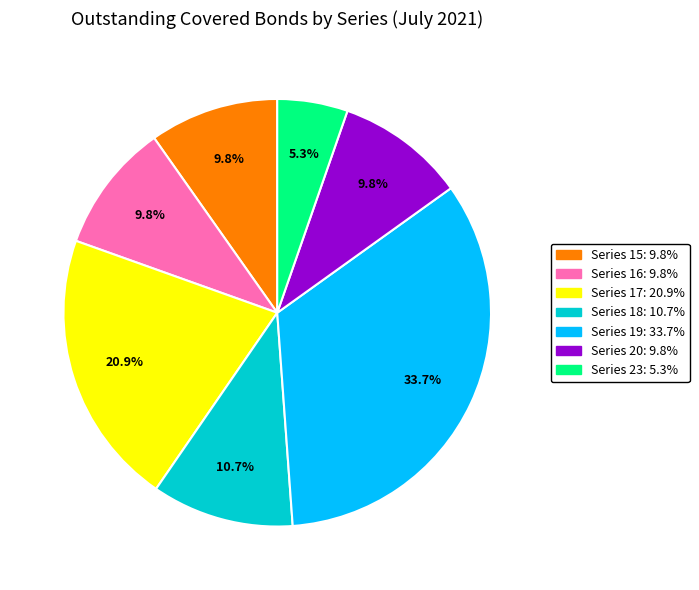

What is the smallest slice in the pie chart?

Series 23